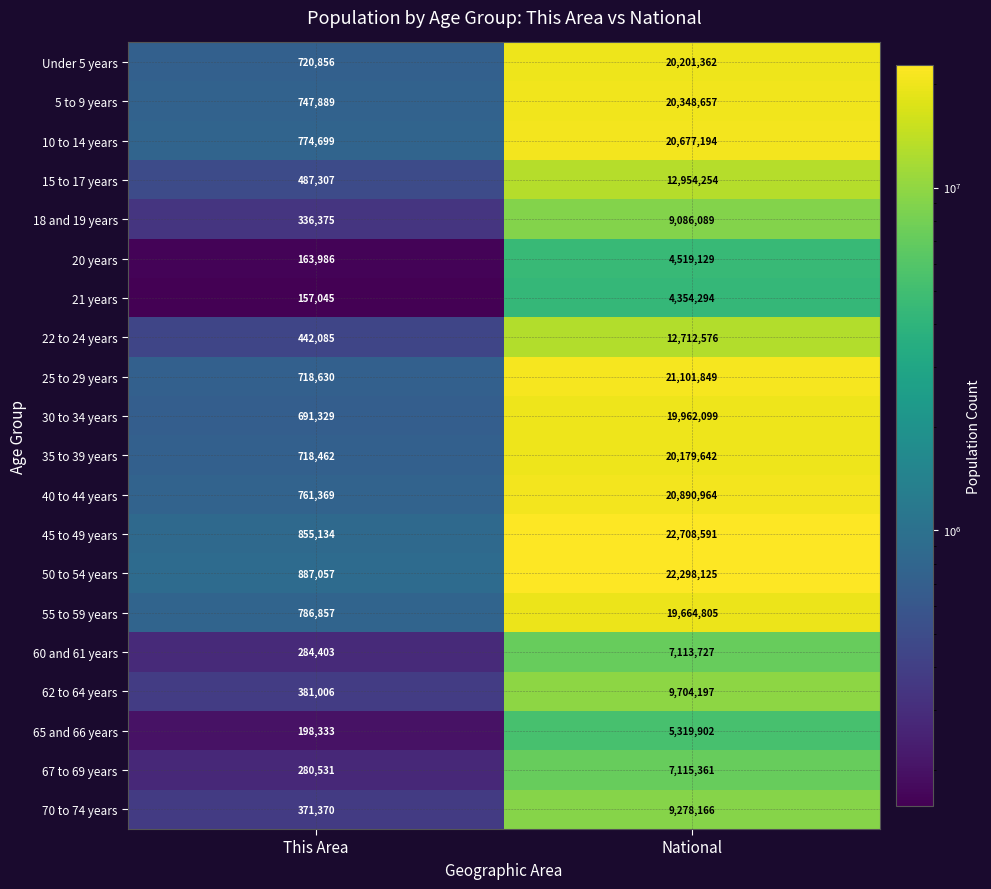

The 5 to 9 years series shows 289492 at This Area. True or false?

False